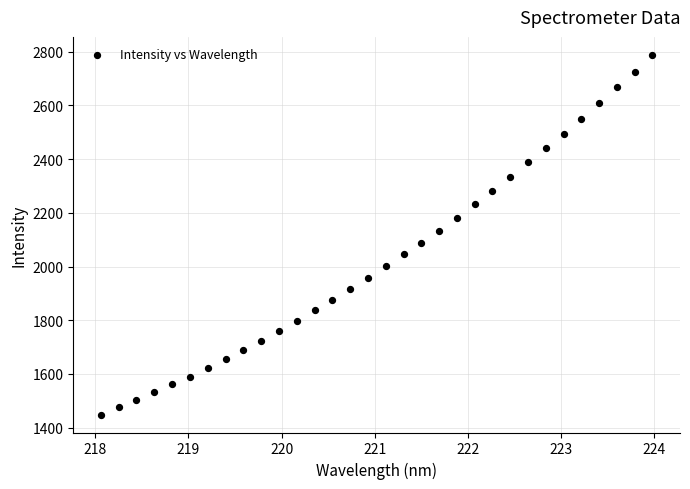

What is the range of Y values (max minus min)?

1339.4